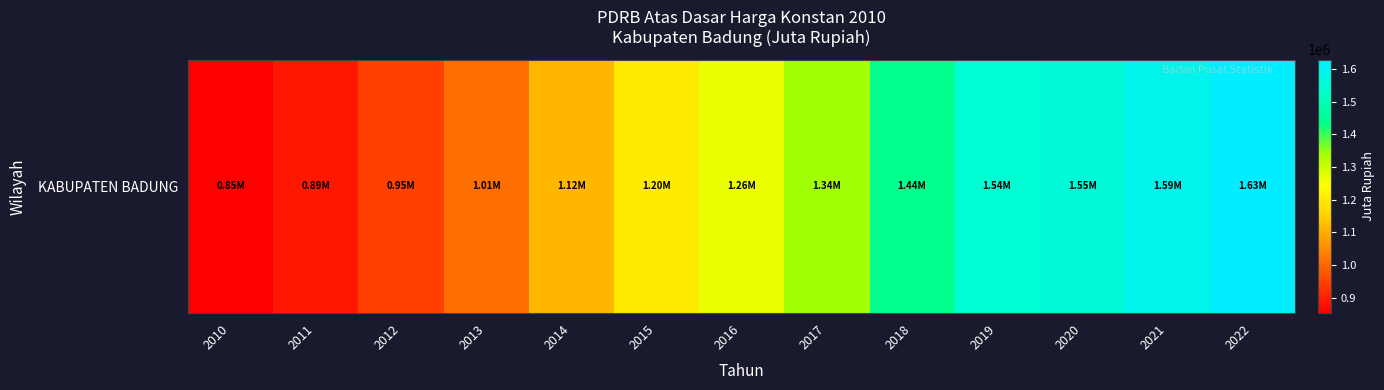

List the labels in order of value, largest first.

2022, 2021, 2020, 2019, 2018, 2017, 2016, 2015, 2014, 2013, 2012, 2011, 2010